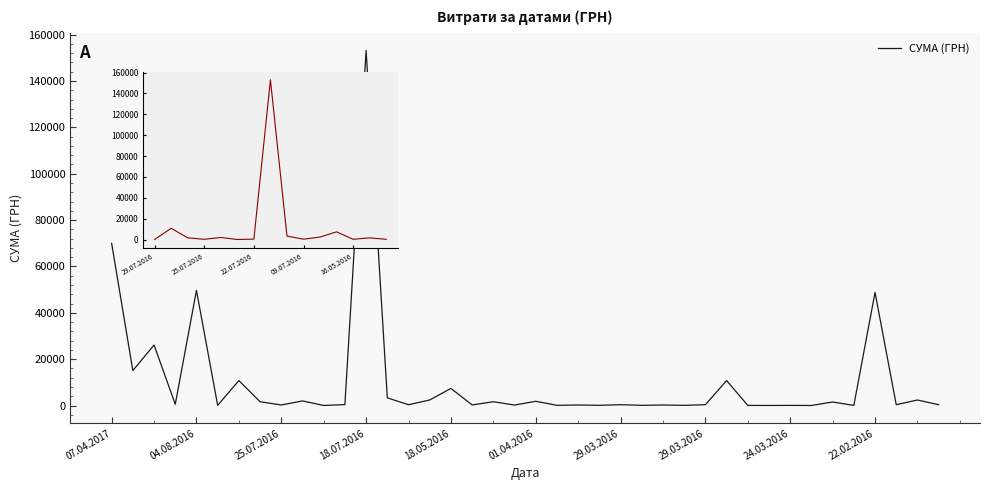

What is the greatest value displayed?

153167.8